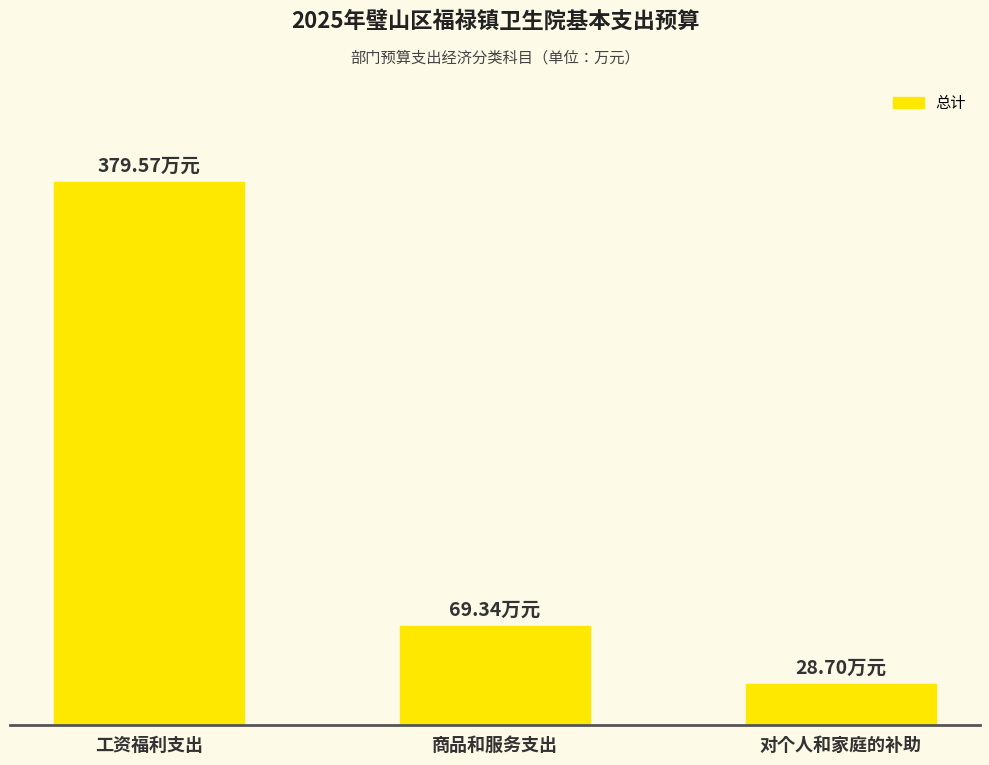

At which label does the data first exceed 69?

工资福利支出